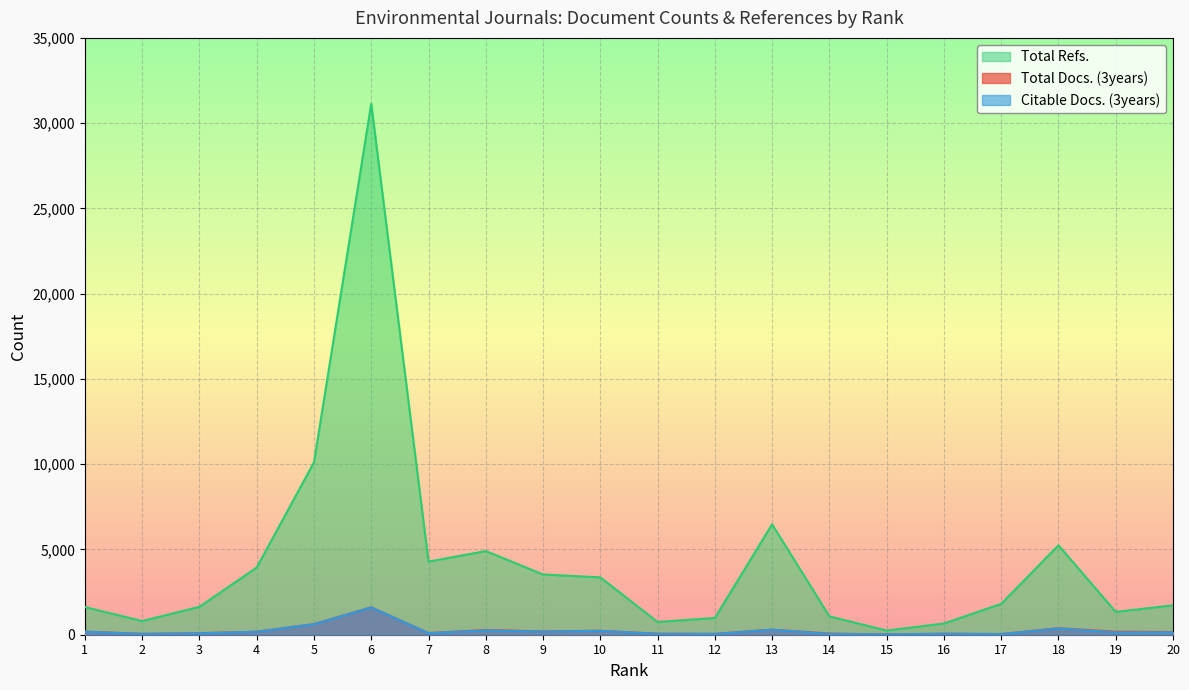

What is the smallest value displayed?

20